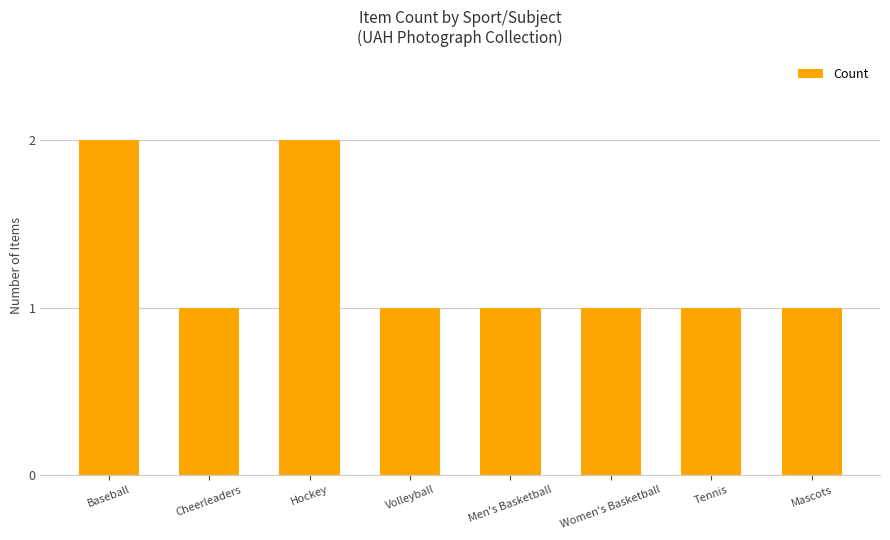

What is the sum of the values at Volleyball and Men's Basketball?

2